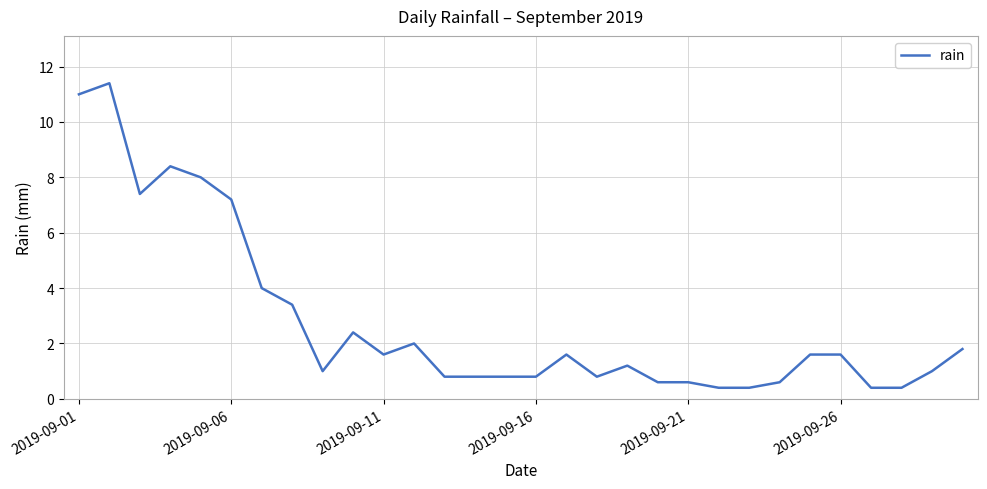

What is the greatest value displayed?

11.4